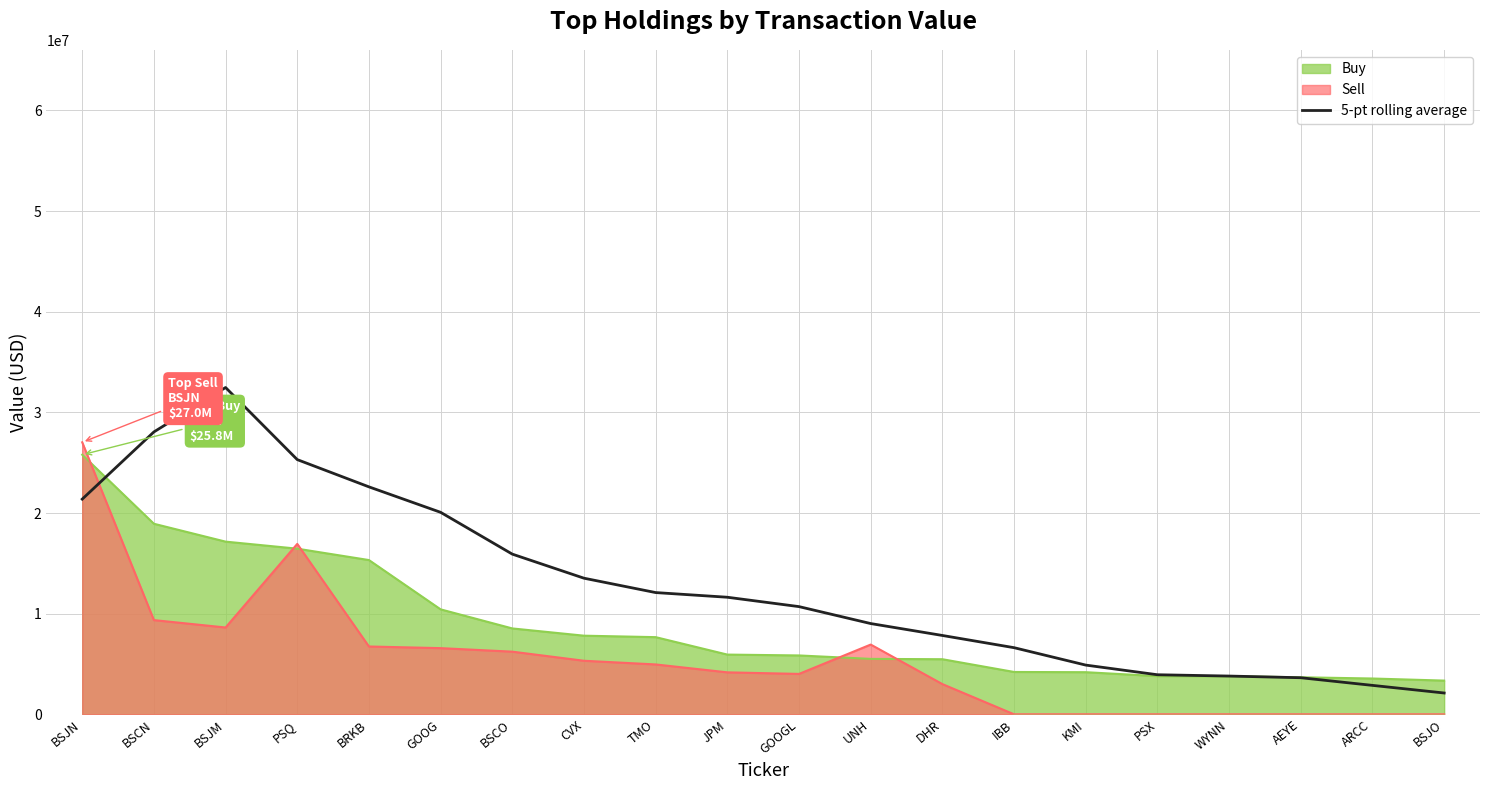

At which label is the value closest to 17294200?

BSCO